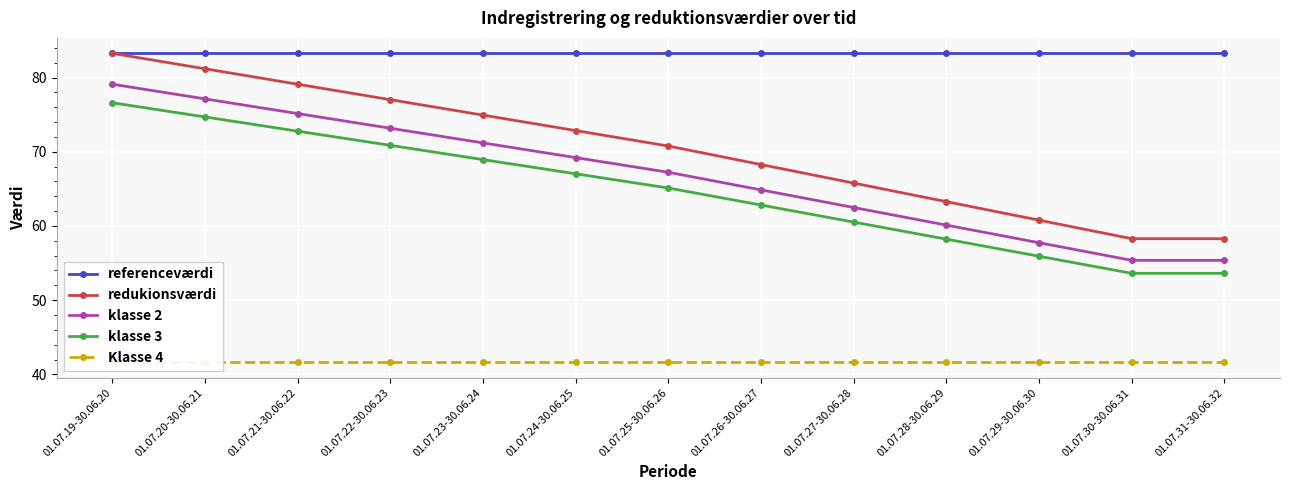

What is the smallest value displayed?

41.6